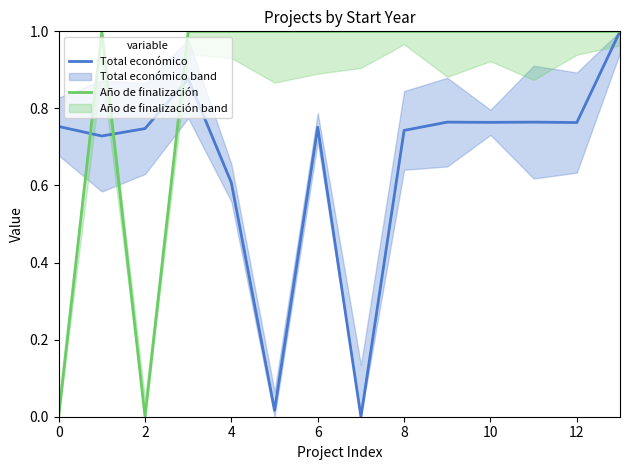

In Total económico, how many points are higher than both neighbors (excluding endpoints)?

4